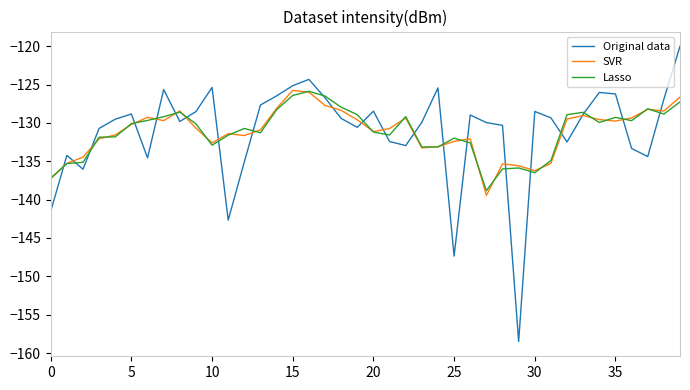

Which series has the largest range (max minus min)?

Original data